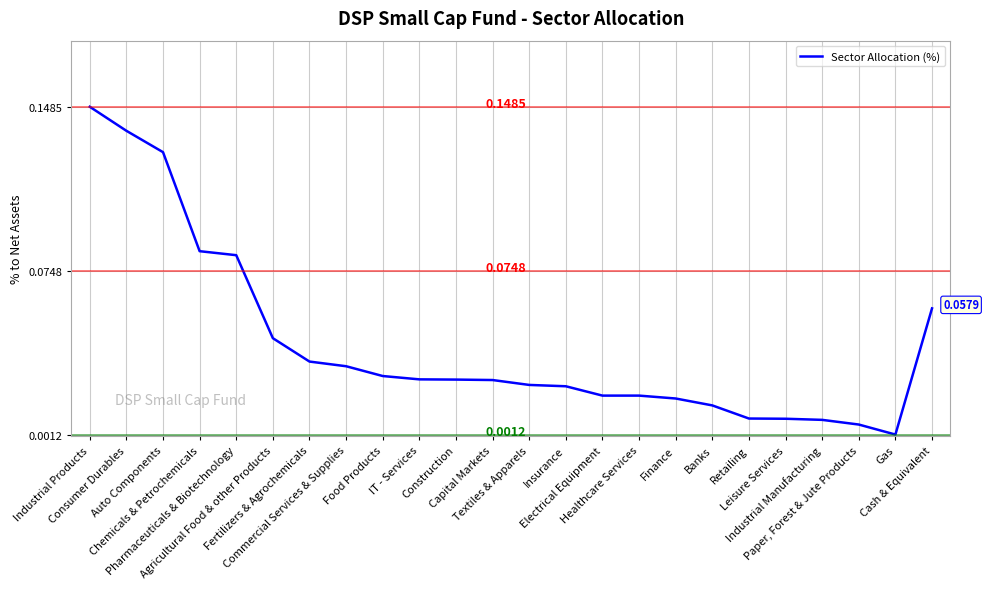

Is this an area chart (filled region under the line)?

No